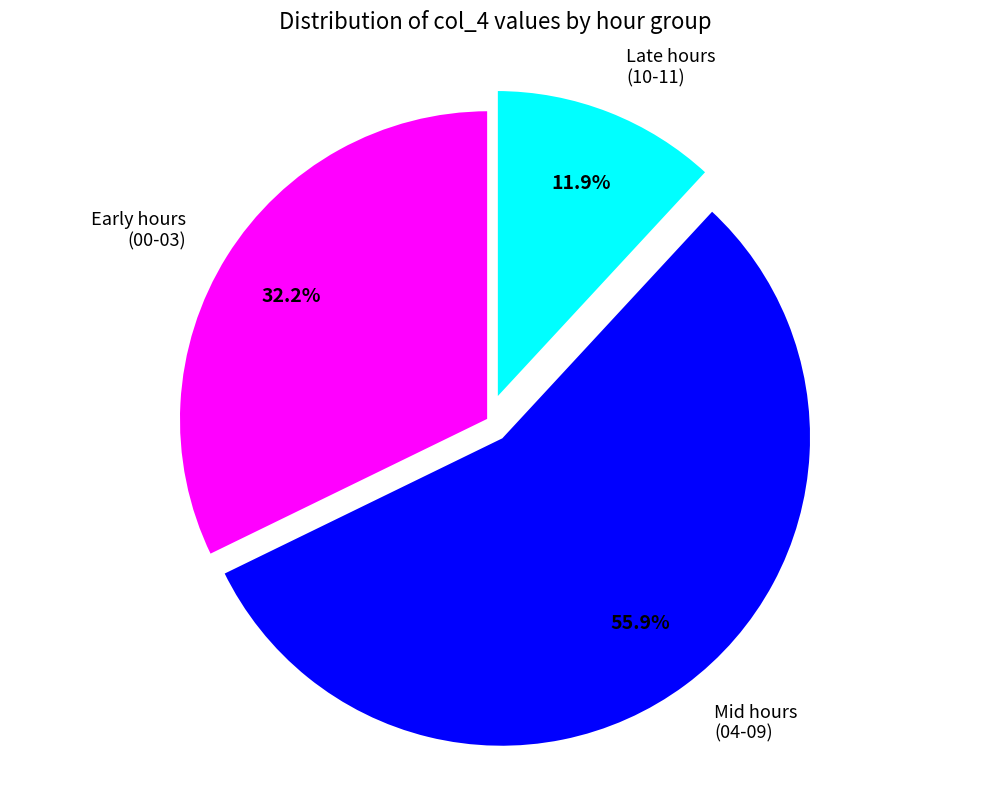

To the nearest percent, what is the average slice percentage?

33%